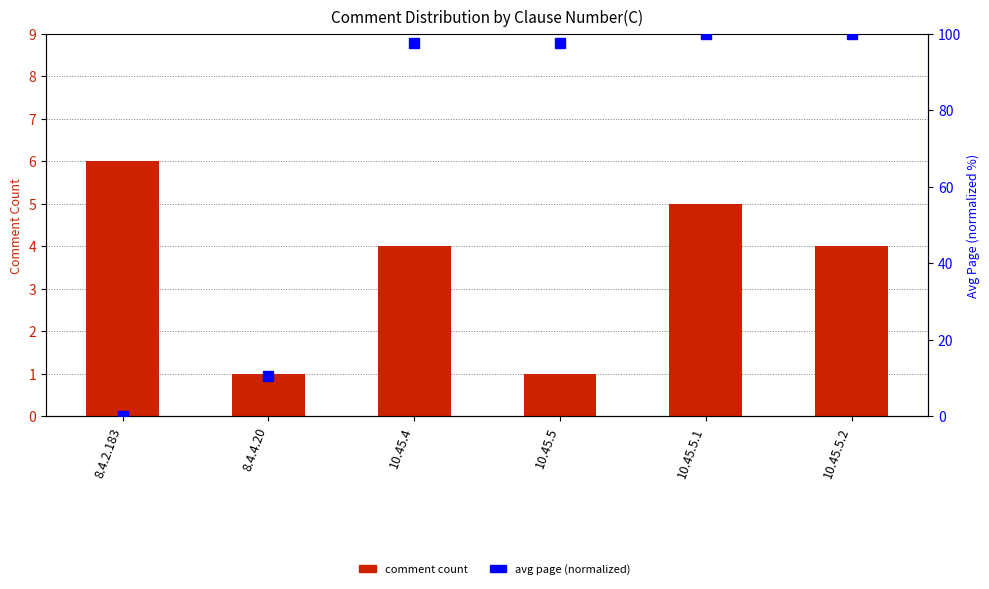

What is the lowest value of the comment count series?

1.0